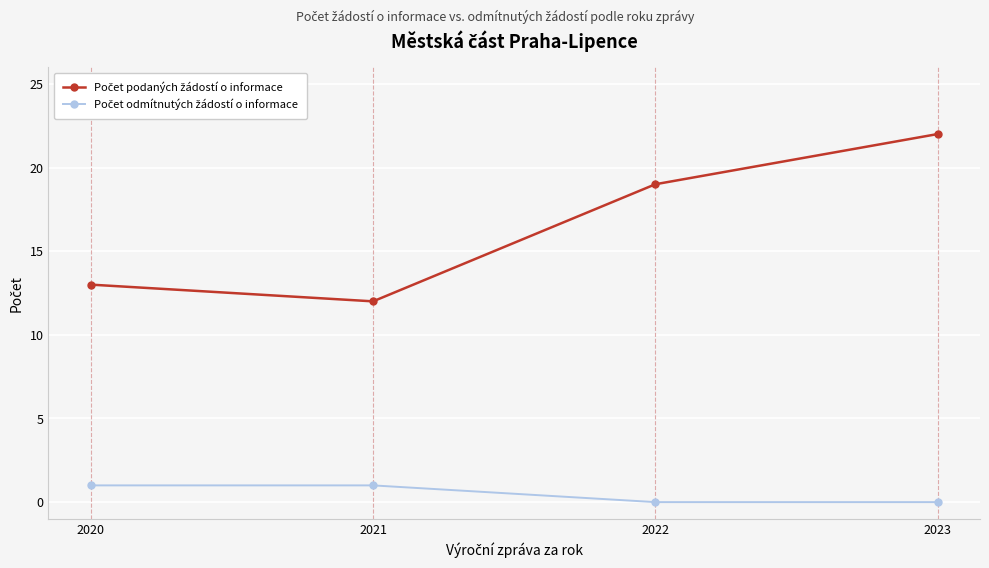

At which category does the chart reach its peak across all series?

2023